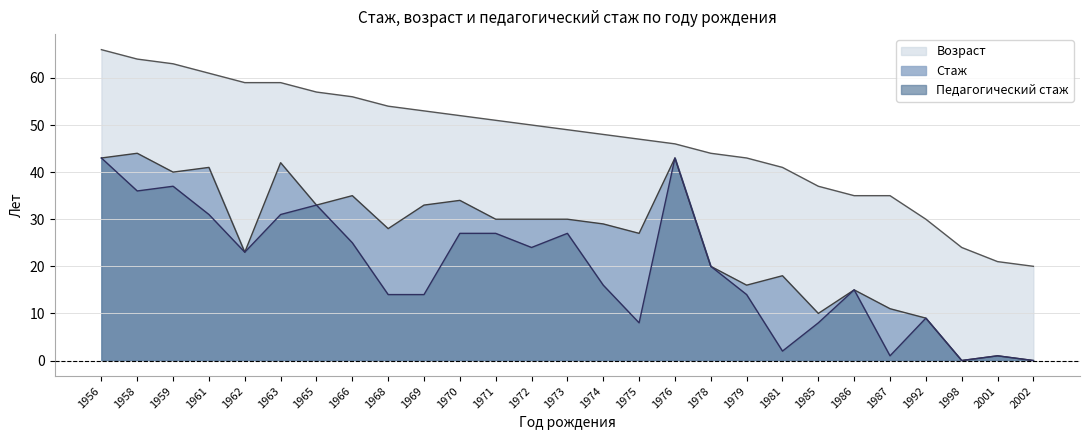

At 1981, list the series in order from smallest to largest.

Педагогический стаж, Стаж, Возраст